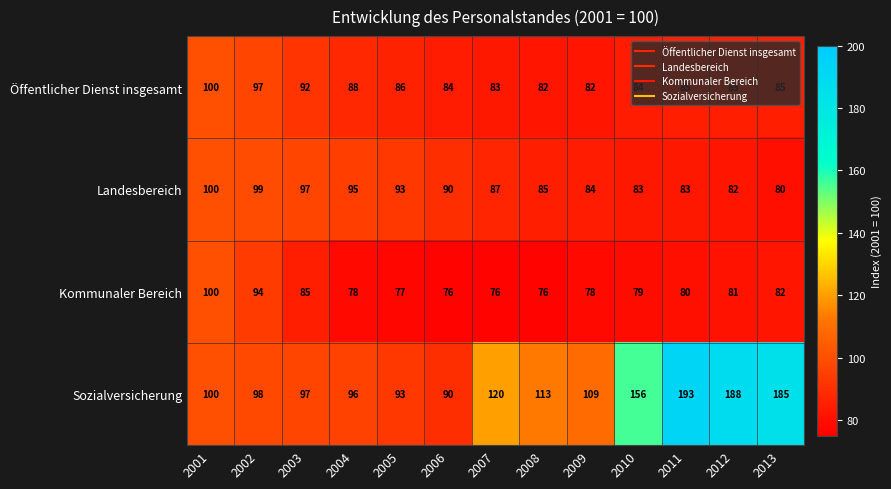

Is it true that Landesbereich equals 82 at 2012?

True